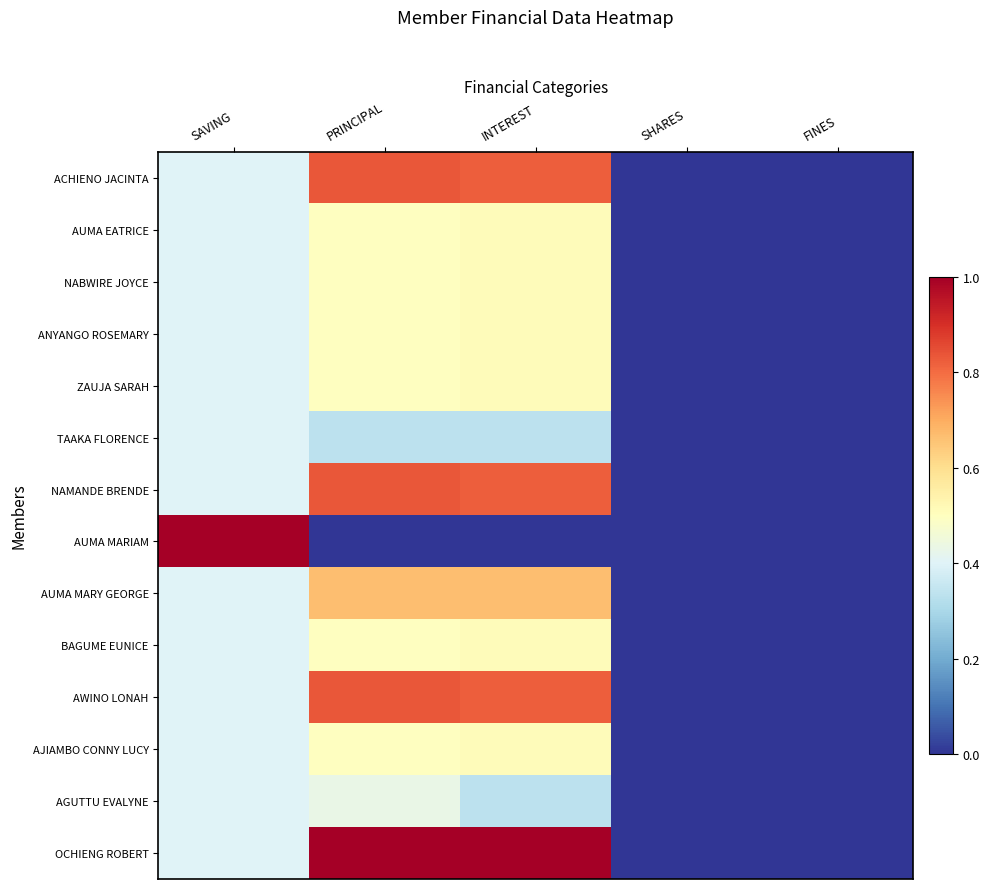

Reading right to left, list all the values displayed in this chart.

ACHIENO JACINTA: FINES=0.0	SHARES=0.0	INTEREST=0.8	PRINCIPAL=0.8	SAVING=0.4
AUMA EATRICE: FINES=0.0	SHARES=0.0	INTEREST=0.5	PRINCIPAL=0.5	SAVING=0.4
NABWIRE JOYCE: FINES=0.0	SHARES=0.0	INTEREST=0.5	PRINCIPAL=0.5	SAVING=0.4
ANYANGO ROSEMARY: FINES=0.0	SHARES=0.0	INTEREST=0.5	PRINCIPAL=0.5	SAVING=0.4
ZAUJA SARAH: FINES=0.0	SHARES=0.0	INTEREST=0.5	PRINCIPAL=0.5	SAVING=0.4
TAAKA FLORENCE: FINES=0.0	SHARES=0.0	INTEREST=0.3	PRINCIPAL=0.3	SAVING=0.4
NAMANDE BRENDE: FINES=0.0	SHARES=0.0	INTEREST=0.8	PRINCIPAL=0.8	SAVING=0.4
AUMA MARIAM: FINES=0.0	SHARES=0.0	INTEREST=0.0	PRINCIPAL=0.0	SAVING=1.0
AUMA MARY GEORGE: FINES=0.0	SHARES=0.0	INTEREST=0.7	PRINCIPAL=0.7	SAVING=0.4
BAGUME EUNICE: FINES=0.0	SHARES=0.0	INTEREST=0.5	PRINCIPAL=0.5	SAVING=0.4
AWINO LONAH: FINES=0.0	SHARES=0.0	INTEREST=0.8	PRINCIPAL=0.8	SAVING=0.4
AJIAMBO CONNY LUCY: FINES=0.0	SHARES=0.0	INTEREST=0.5	PRINCIPAL=0.5	SAVING=0.4
AGUTTU EVALYNE: FINES=0.0	SHARES=0.0	INTEREST=0.3	PRINCIPAL=0.4	SAVING=0.4
OCHIENG ROBERT: FINES=0.0	SHARES=0.0	INTEREST=1.0	PRINCIPAL=1.0	SAVING=0.4